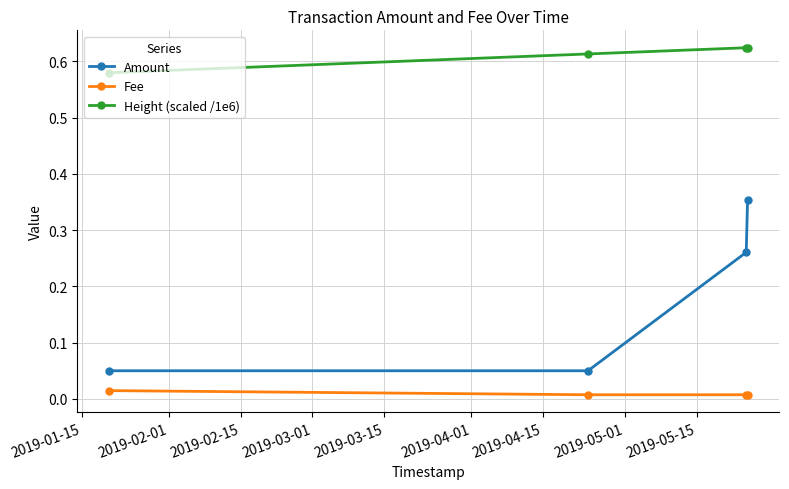

List the series in order of their overall mean, lowest first.

Fee, Amount, Height (scaled /1e6)